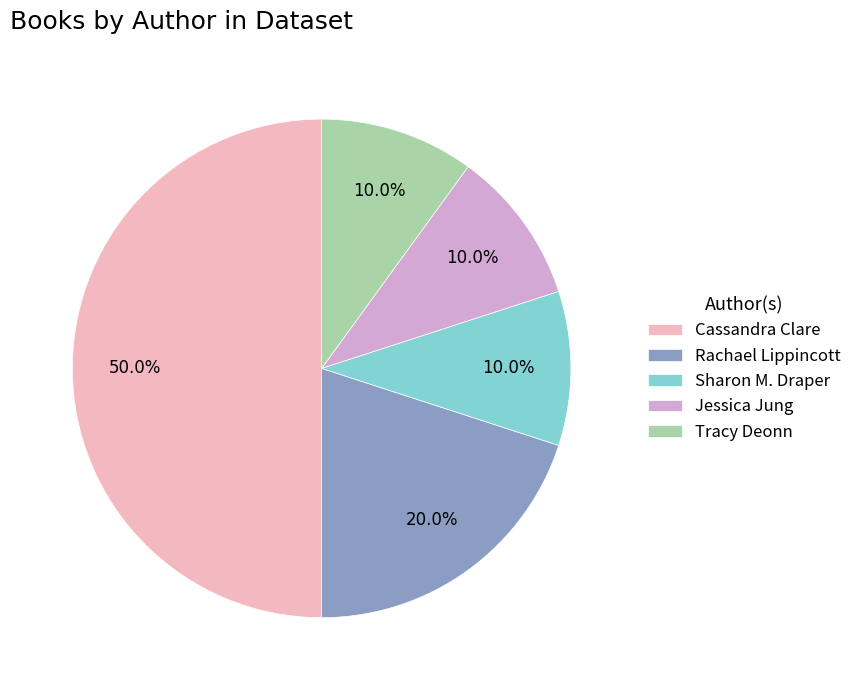

How many slices are in this pie chart?

5